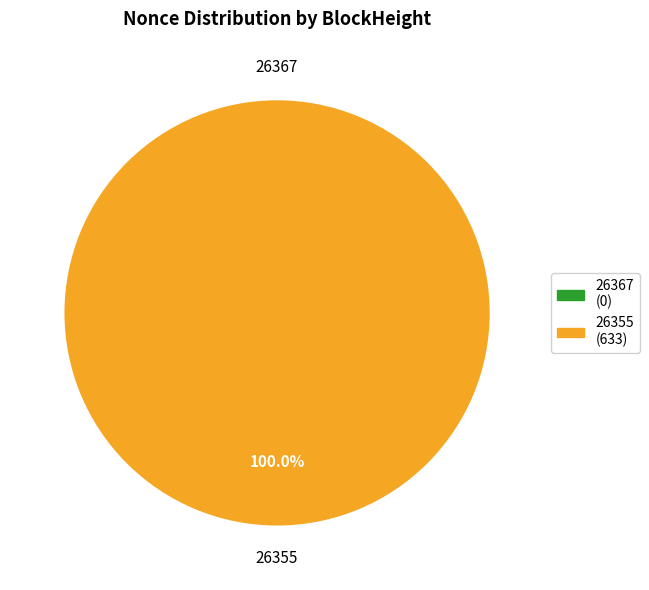

To the nearest percent, what is the difference between the largest and smallest slice percentages?

100%